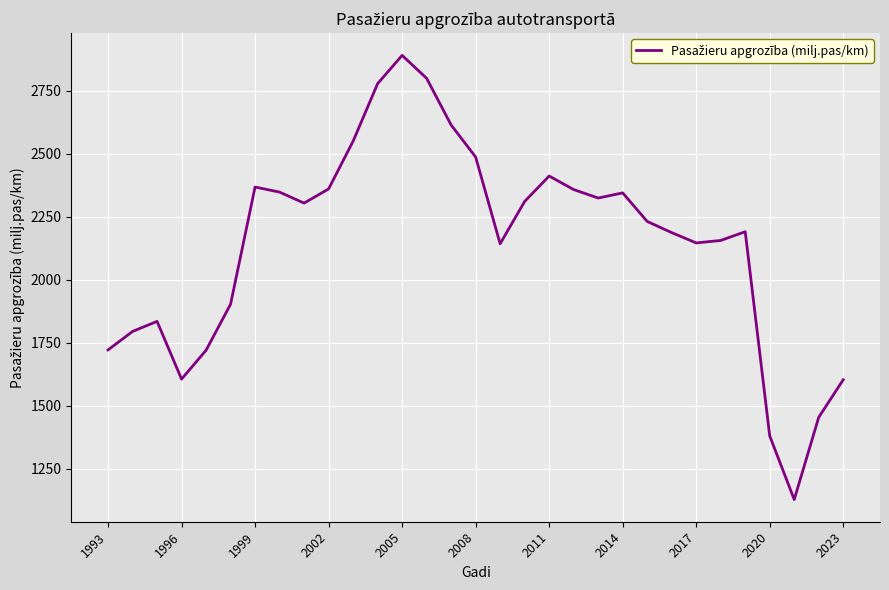

What is the greatest value displayed?

2890.8